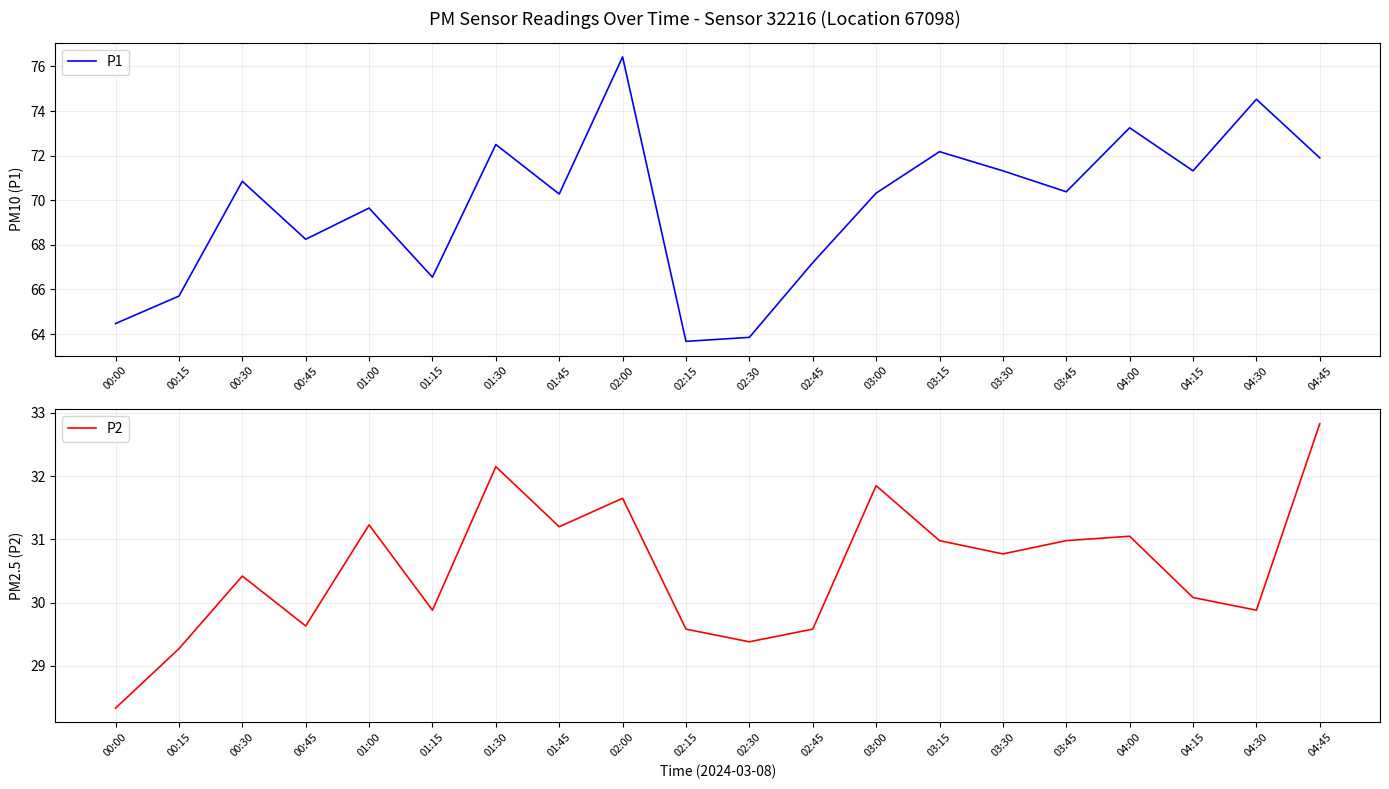

True or false: P1 has a value of 105.4 at 02:30.

False